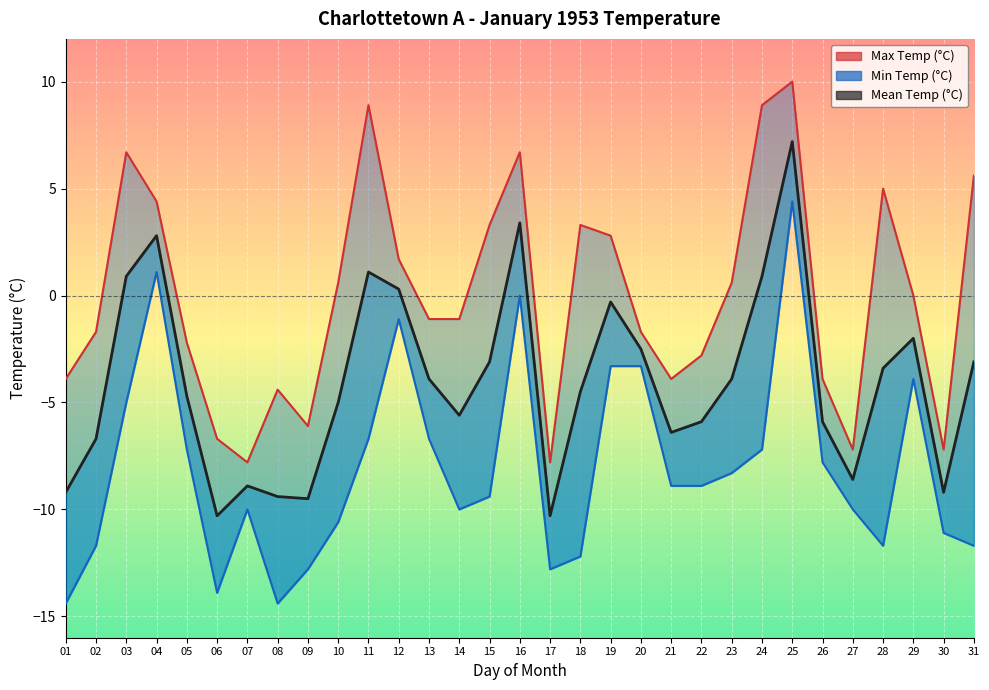

At 17, list the series in order from largest to smallest.

Max Temp (°C), Mean Temp (°C), Min Temp (°C)